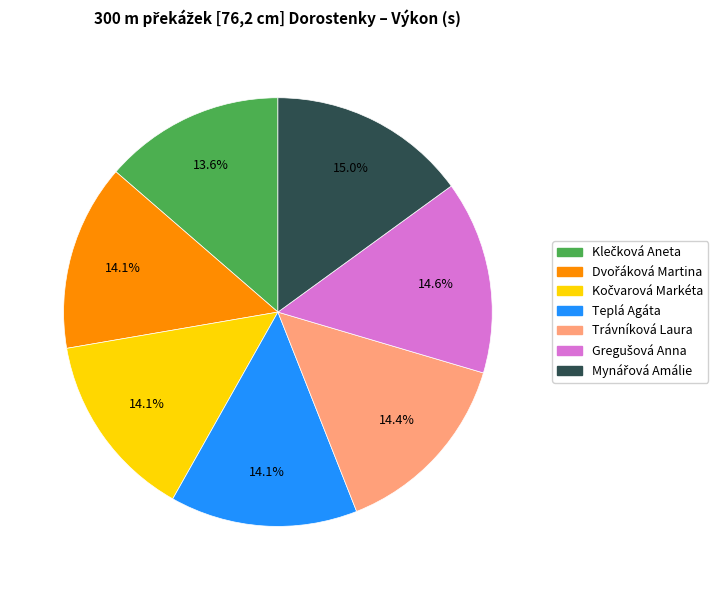

How many slices are in this pie chart?

7